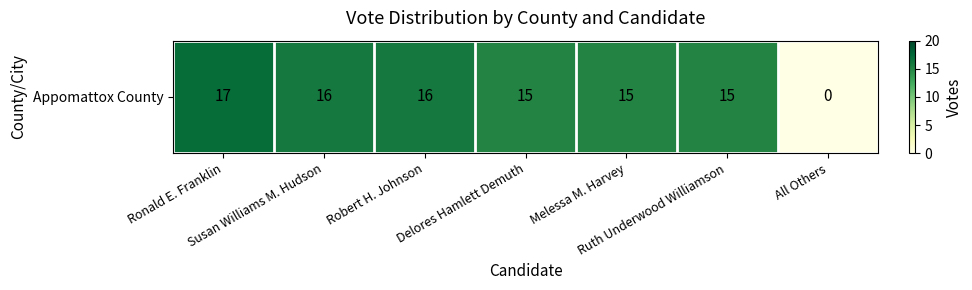

At which label is the value closest to 8?

Delores Hamlett Demuth